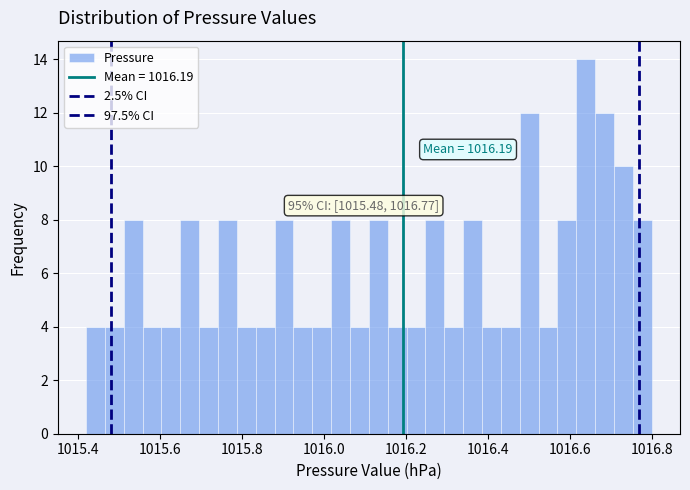

Around what value on the x-axis is the tallest bar? Give the approximate position of its centre, as read against the axis.

1016.64